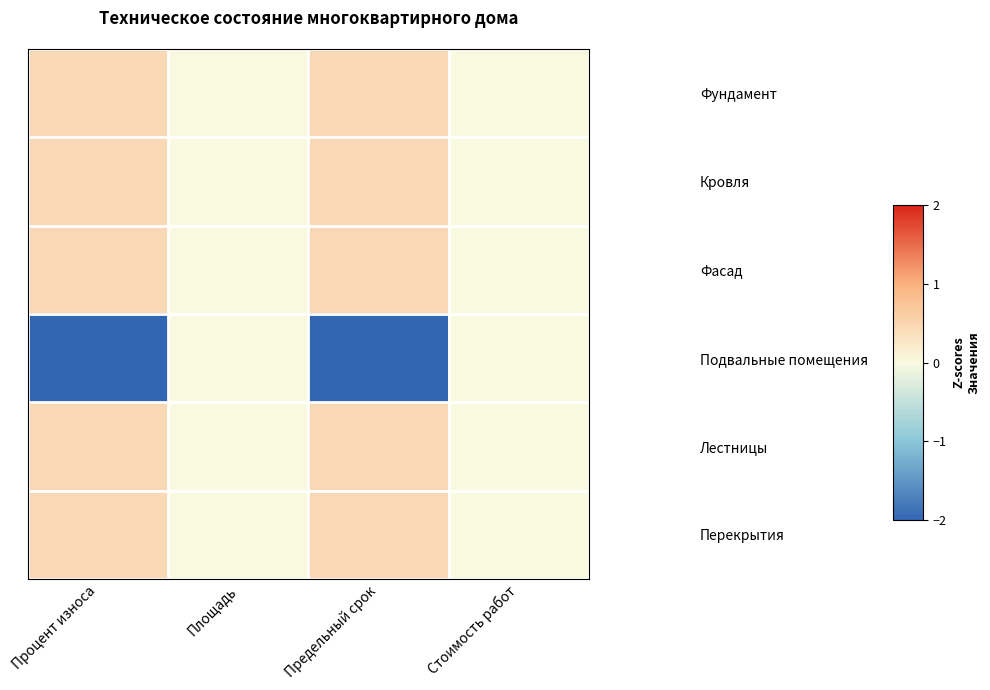

Reading left to right, what are all the values shown in this chart?

Фундамент: Процент износа=0.4	Площадь=0.0	Предельный срок=0.4	Стоимость работ=0.0
Кровля: Процент износа=0.4	Площадь=0.0	Предельный срок=0.4	Стоимость работ=0.0
Фасад: Процент износа=0.4	Площадь=0.0	Предельный срок=0.4	Стоимость работ=0.0
Подвальные помещения: Процент износа=-2.0	Площадь=0.0	Предельный срок=-2.0	Стоимость работ=0.0
Лестницы: Процент износа=0.4	Площадь=0.0	Предельный срок=0.4	Стоимость работ=0.0
Перекрытия: Процент износа=0.4	Площадь=0.0	Предельный срок=0.4	Стоимость работ=0.0